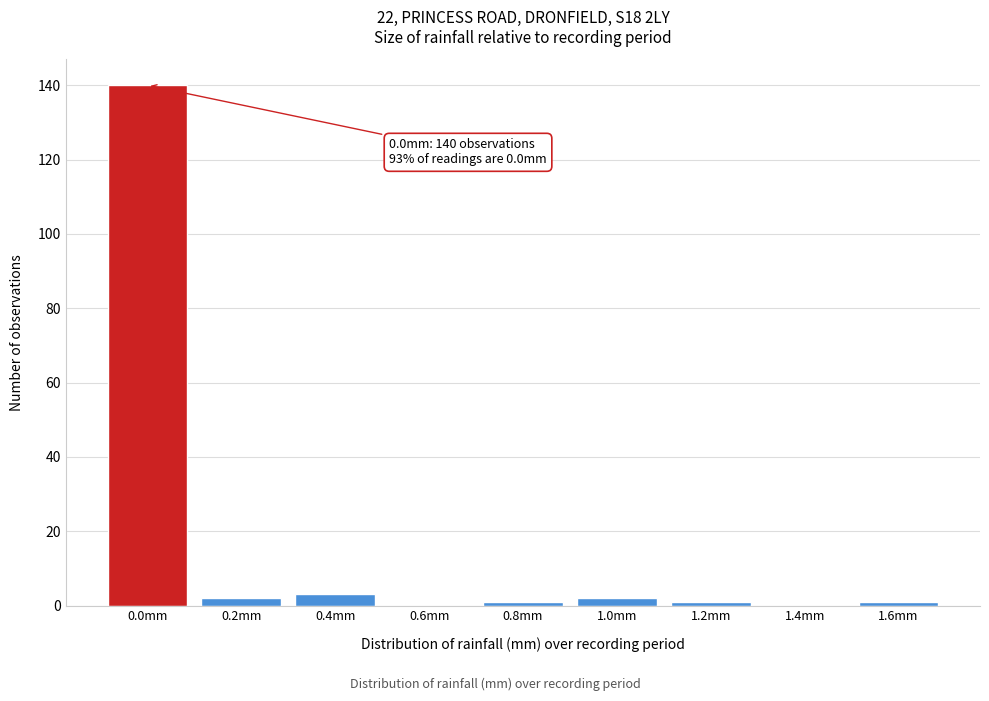

Reading left to right, list all the values displayed in this chart.

0.0mm=140	0.2mm=2	0.4mm=3	0.6mm=0	0.8mm=1	1.0mm=2	1.2mm=1	1.4mm=0	1.6mm=1